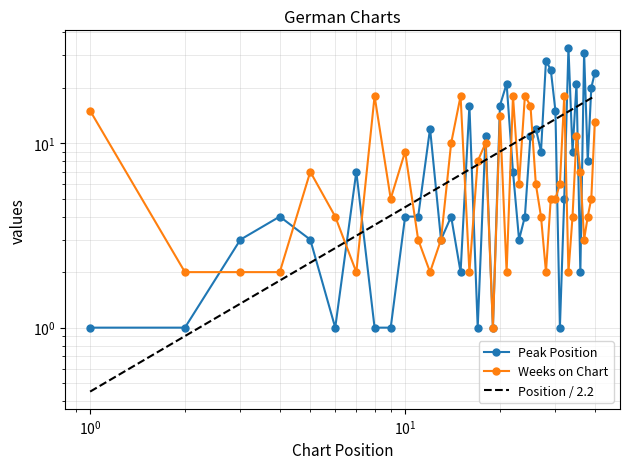

What is the maximum value shown in the chart?

33